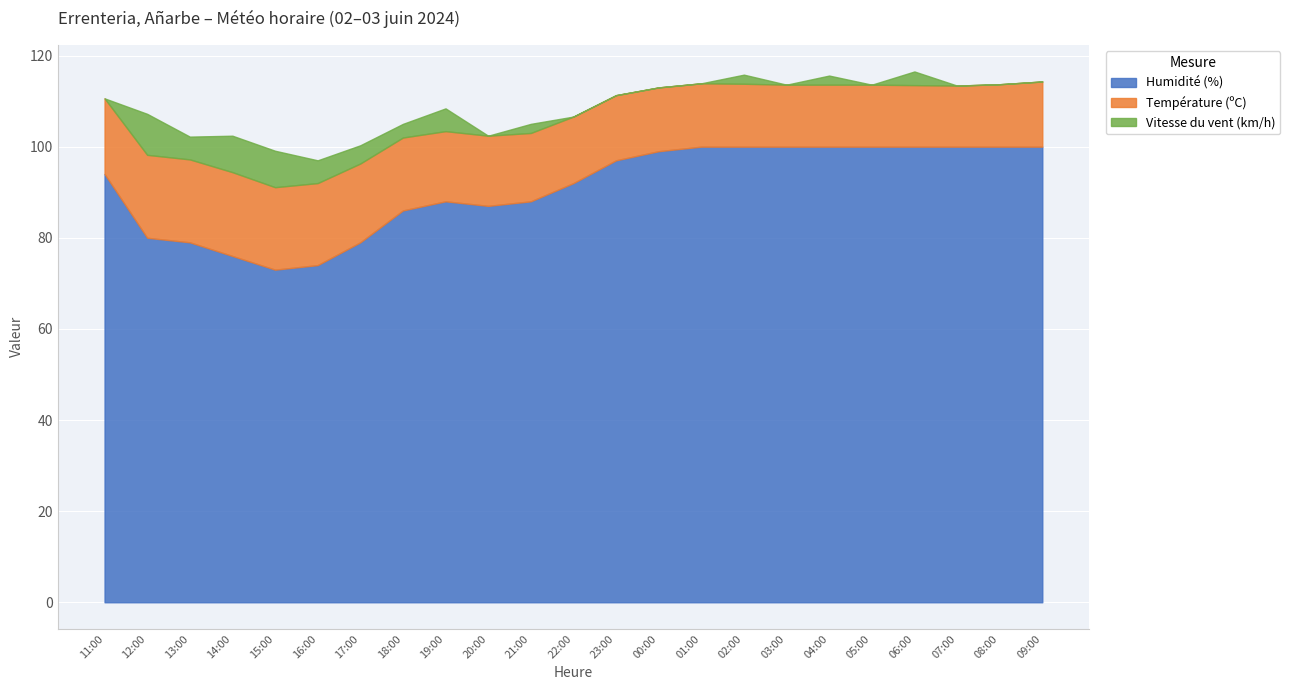

The value of Humidité (%) at 09:00 is 58.6. True or false?

False